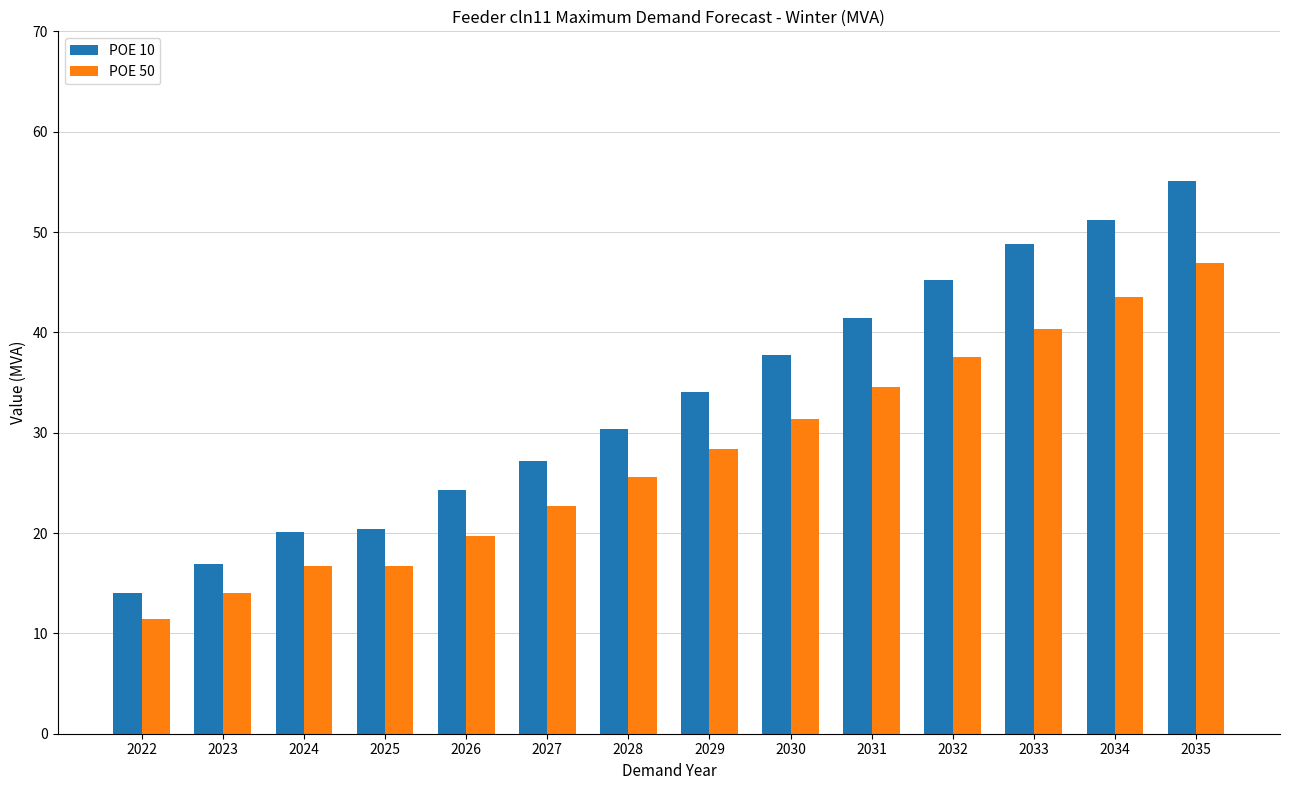

What is the value of the POE 50 bar at the 6th from the left?

22.7